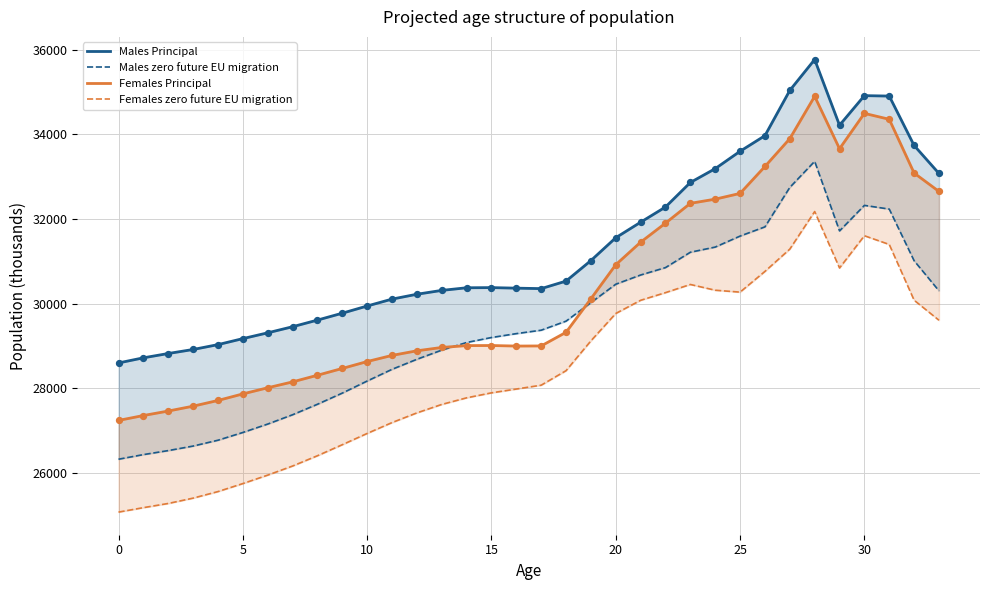

What are all the series names shown in the legend?

Males Principal, Males zero future EU migration, Females Principal, Females zero future EU migration